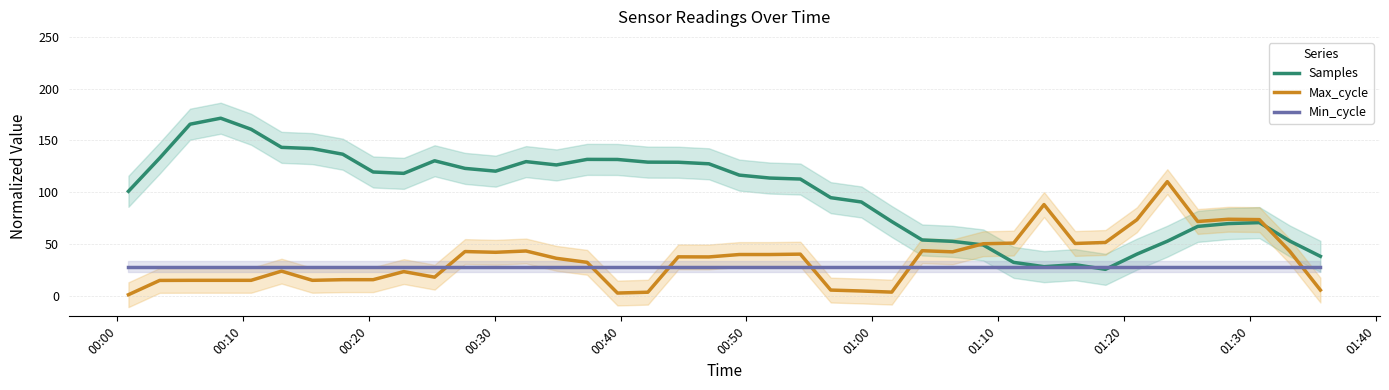

After their last crossing, which series has the higher values: Min_cycle or Max_cycle?

Min_cycle